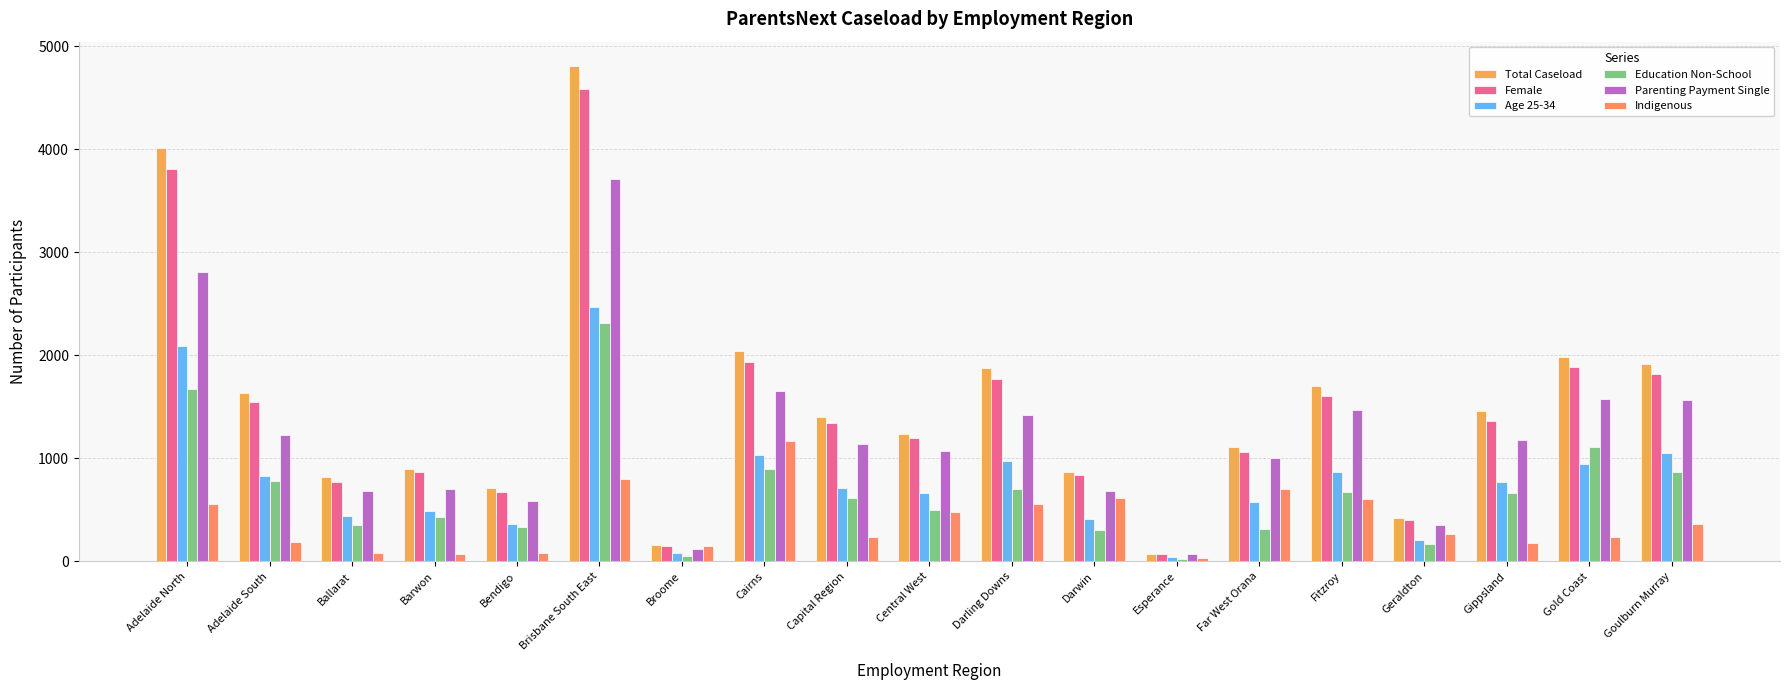

Count the number of categories in the chart.

19